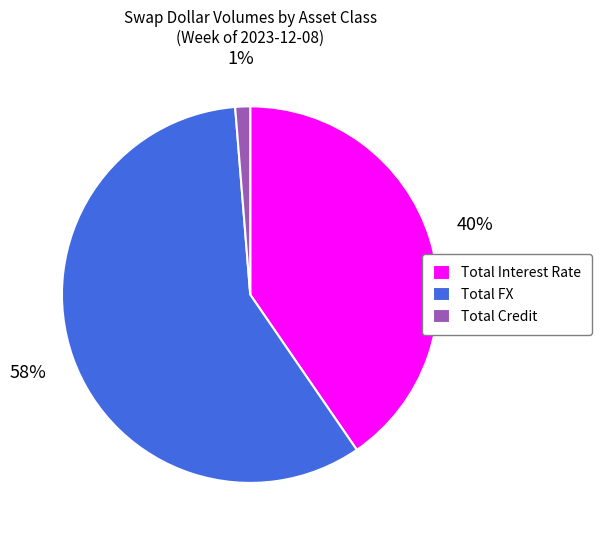

Which has a higher value, Total Credit or Total FX?

Total FX